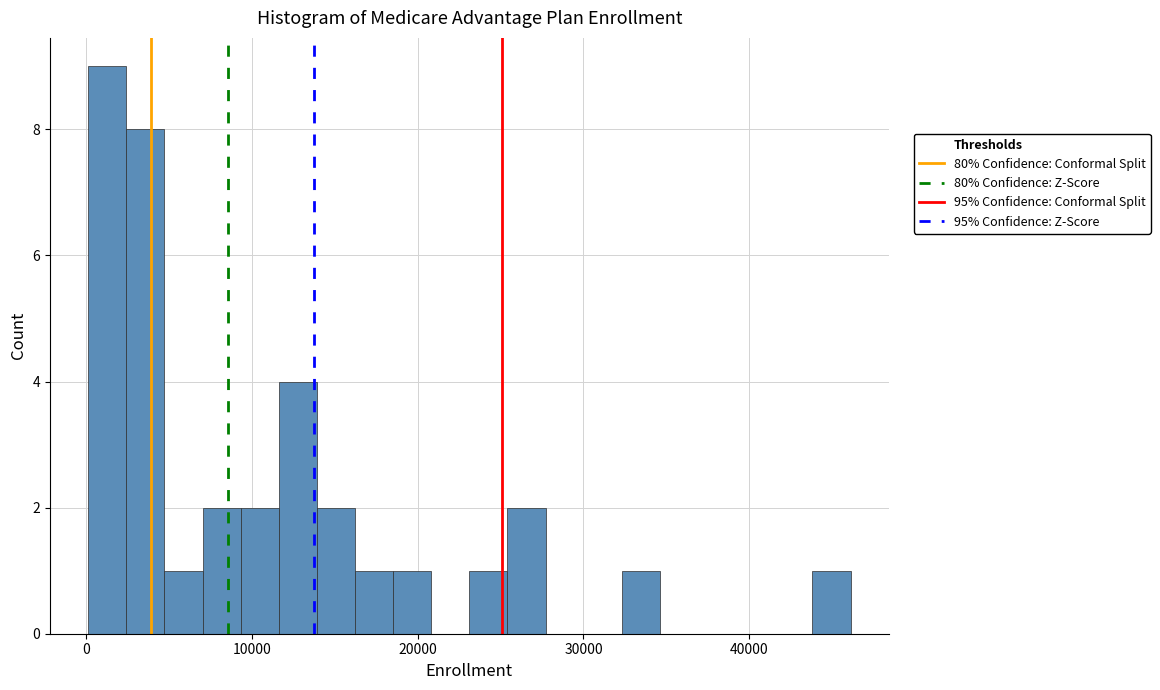

Read against the x-axis, roughly where is the centre of the tallest bar?

1000